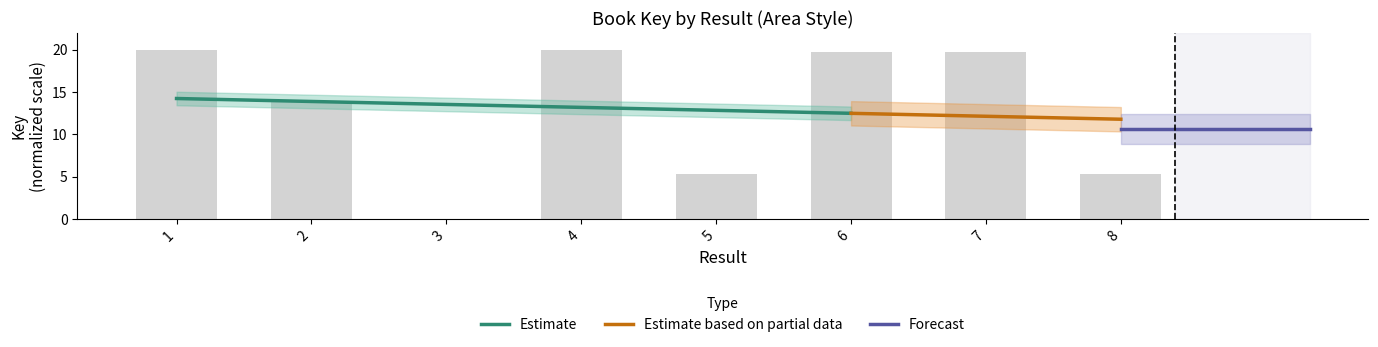

What is the average value?

13.0